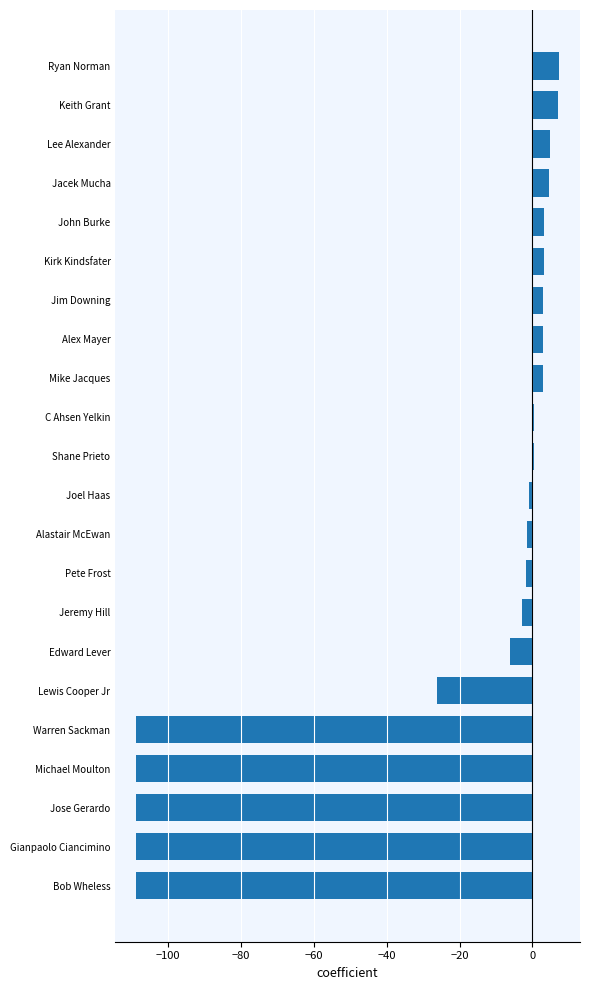

What is the difference between the maximum and minimum values?

116.0